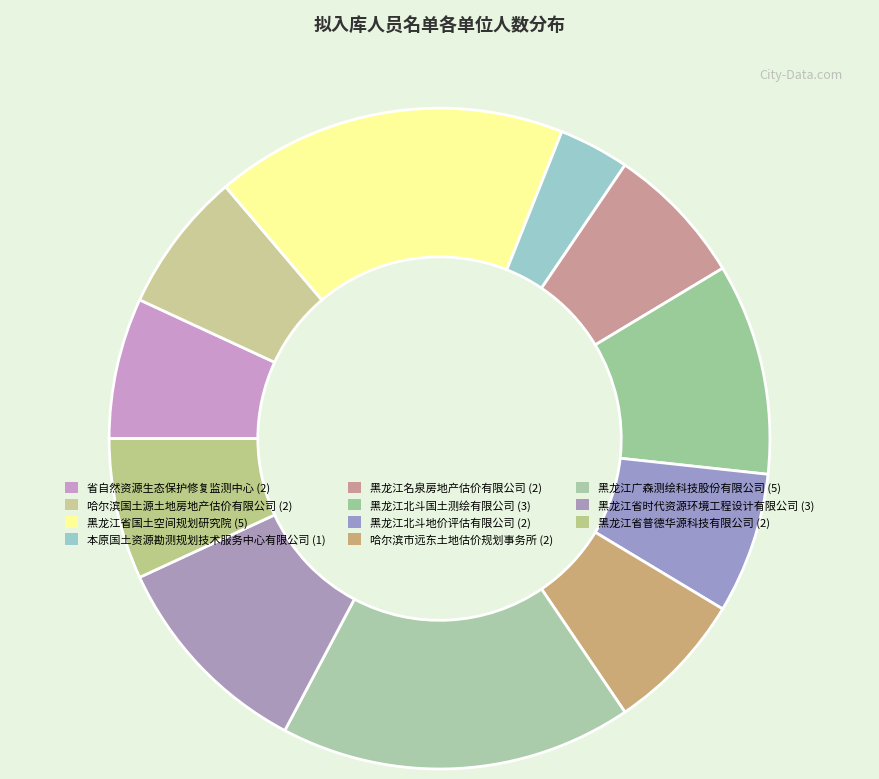

Which slice is the smallest?

本原国土资源勘测规划技术服务中心有限公司